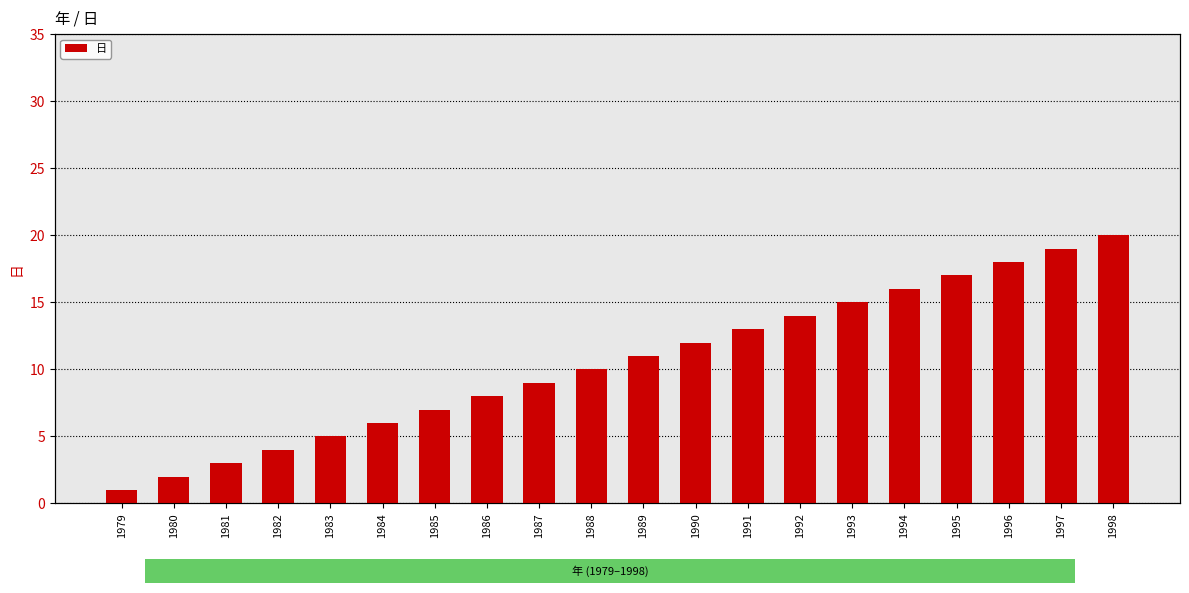

The value at 1984 is 2. True or false?

False